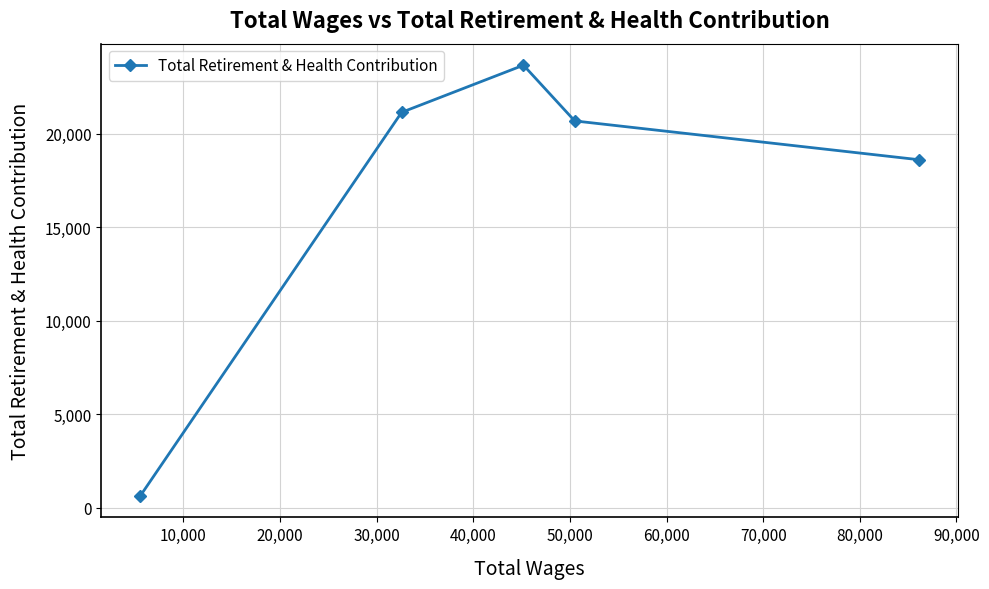

What is the value of the 2nd point from the left?

21145